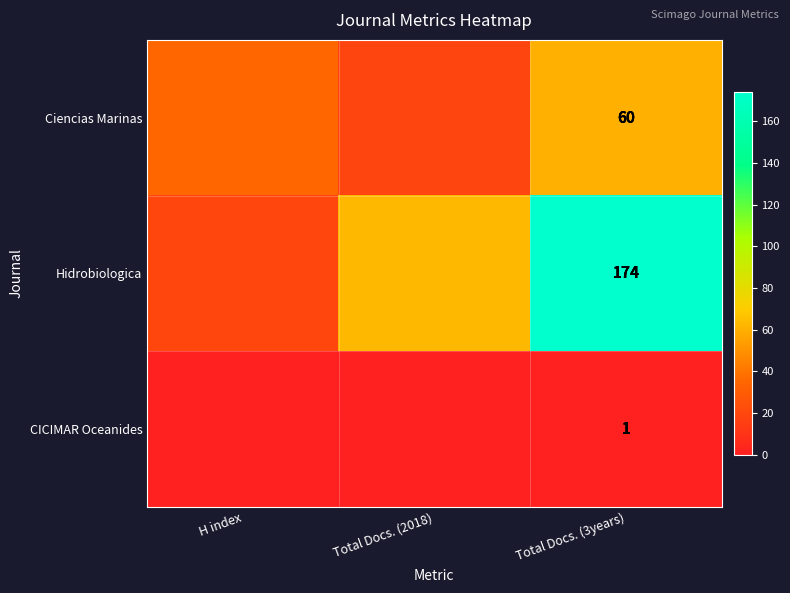

What is the total value across all series at Total Docs. (3years)?

235